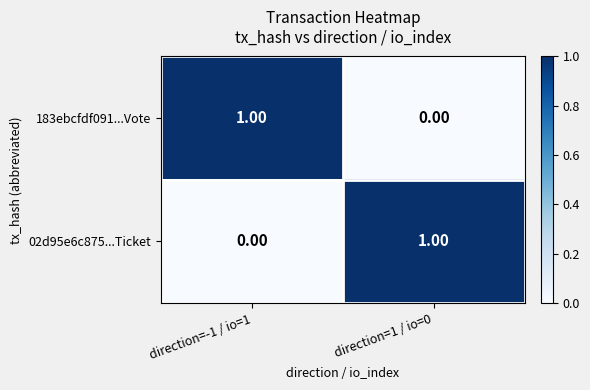

Is the value of 02d95e6c875...Ticket at direction=1 / io=0 greater than the value of 183ebcfdf091...Vote at direction=1 / io=0?

Yes